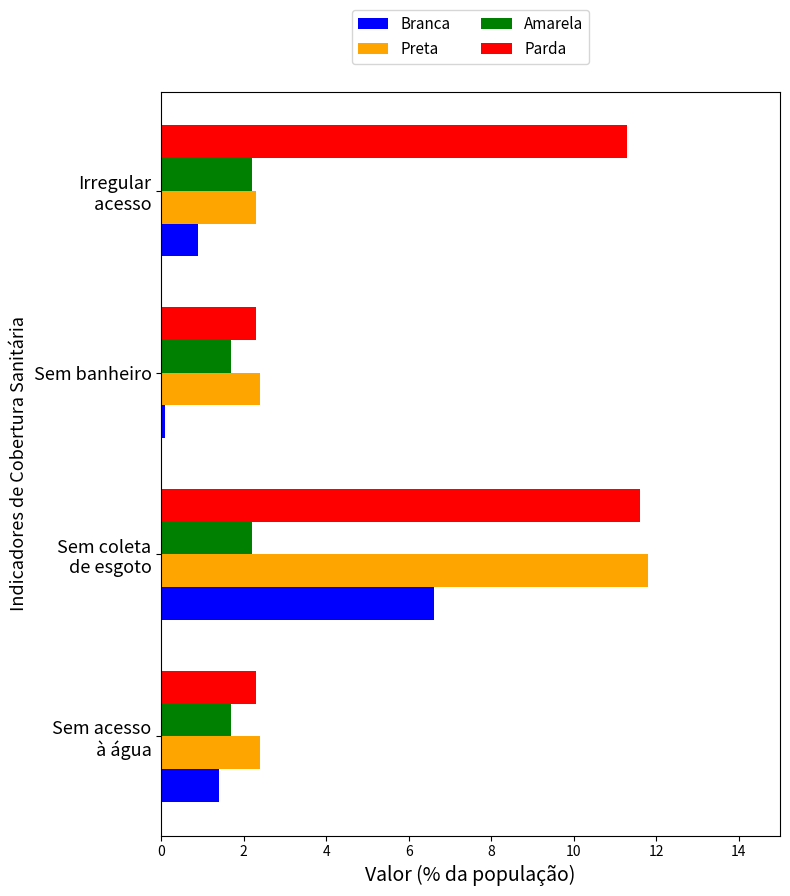

What is the difference between the maximum and second lowest values in the Branca series?

5.7